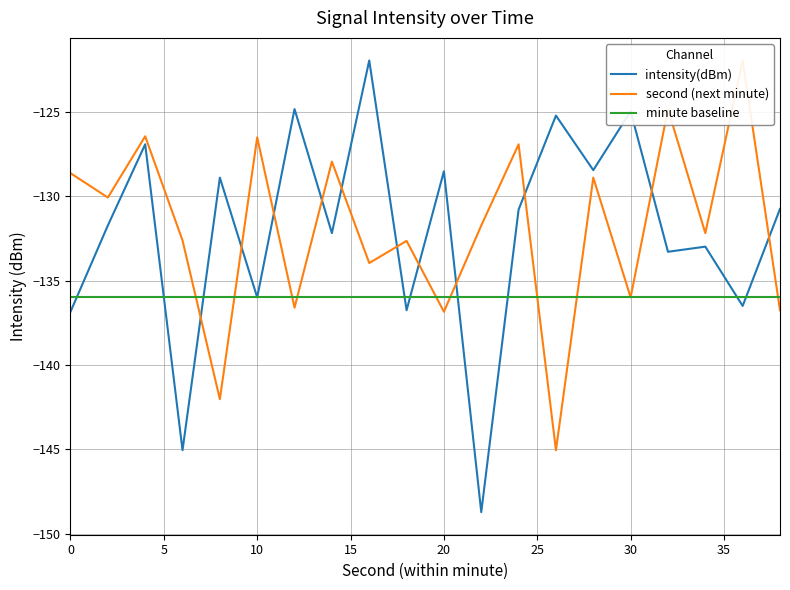

What is the minimum value for intensity(dBm)?

-148.7